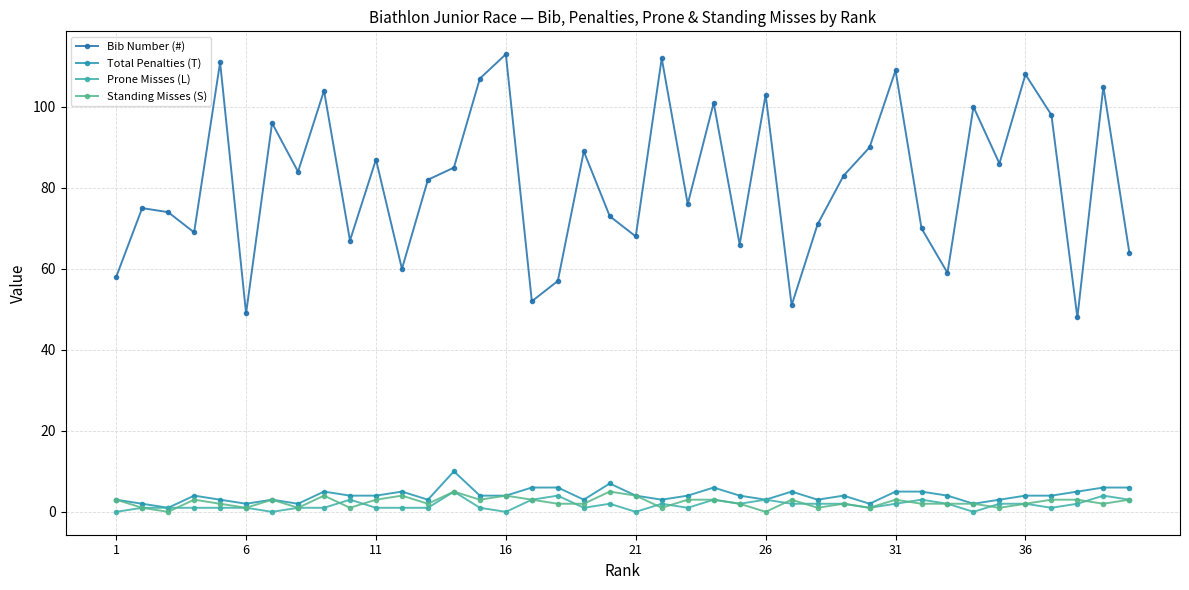

What is the sum of all Prone Misses (L) values?

68